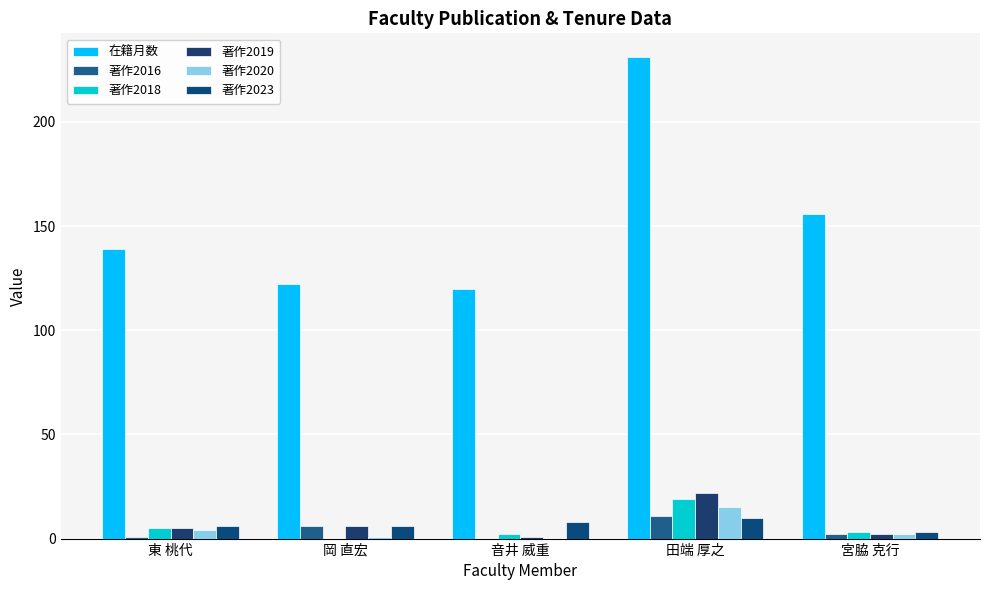

Is it true that 在籍月数 equals 231 at 田端 厚之?

True